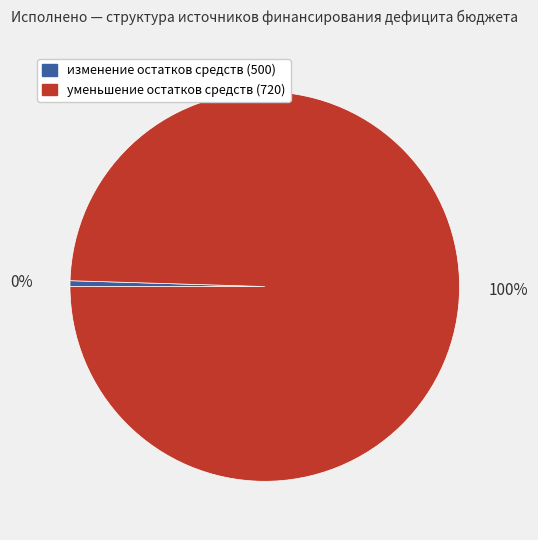

Does any single category account for the majority?

Yes